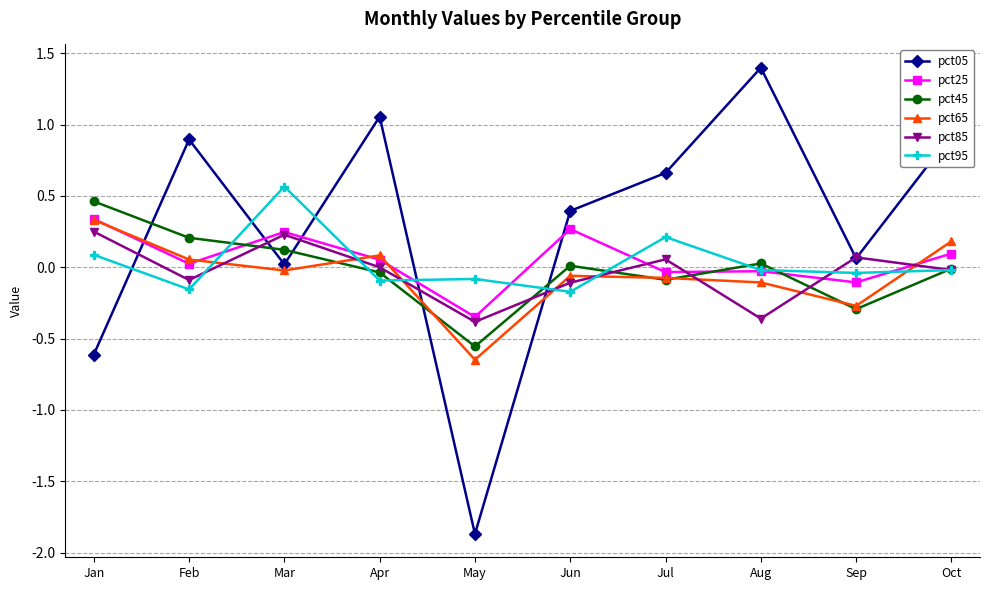

Where is the first local minimum for pct65?

Mar